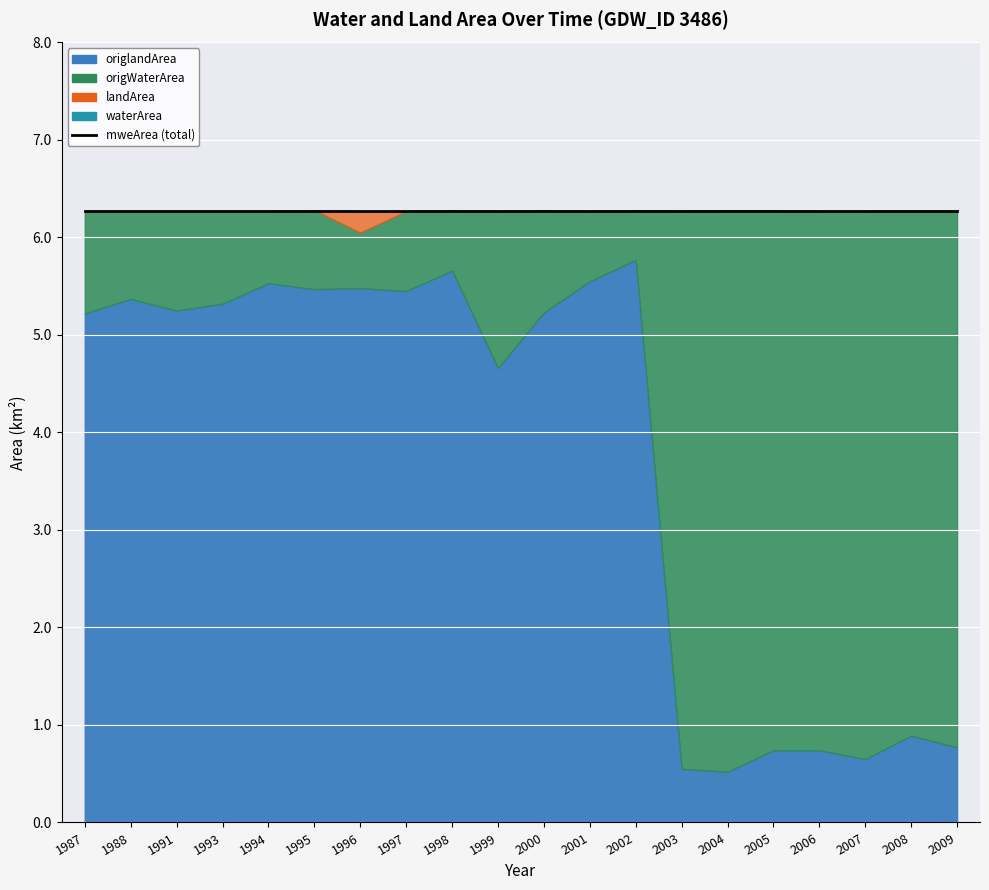

Count the number of categories in the chart.

20